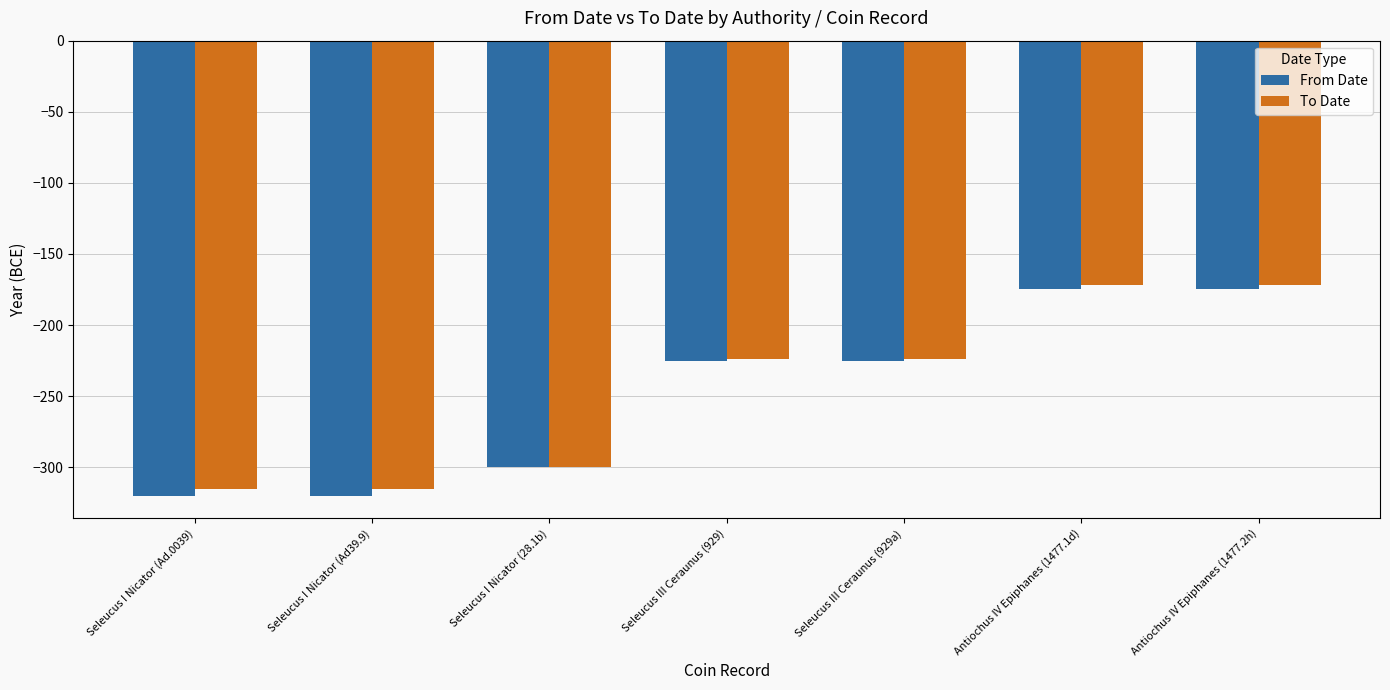

At which label does From Date first exceed -225?

Antiochus IV Epiphanes (1477.1d)